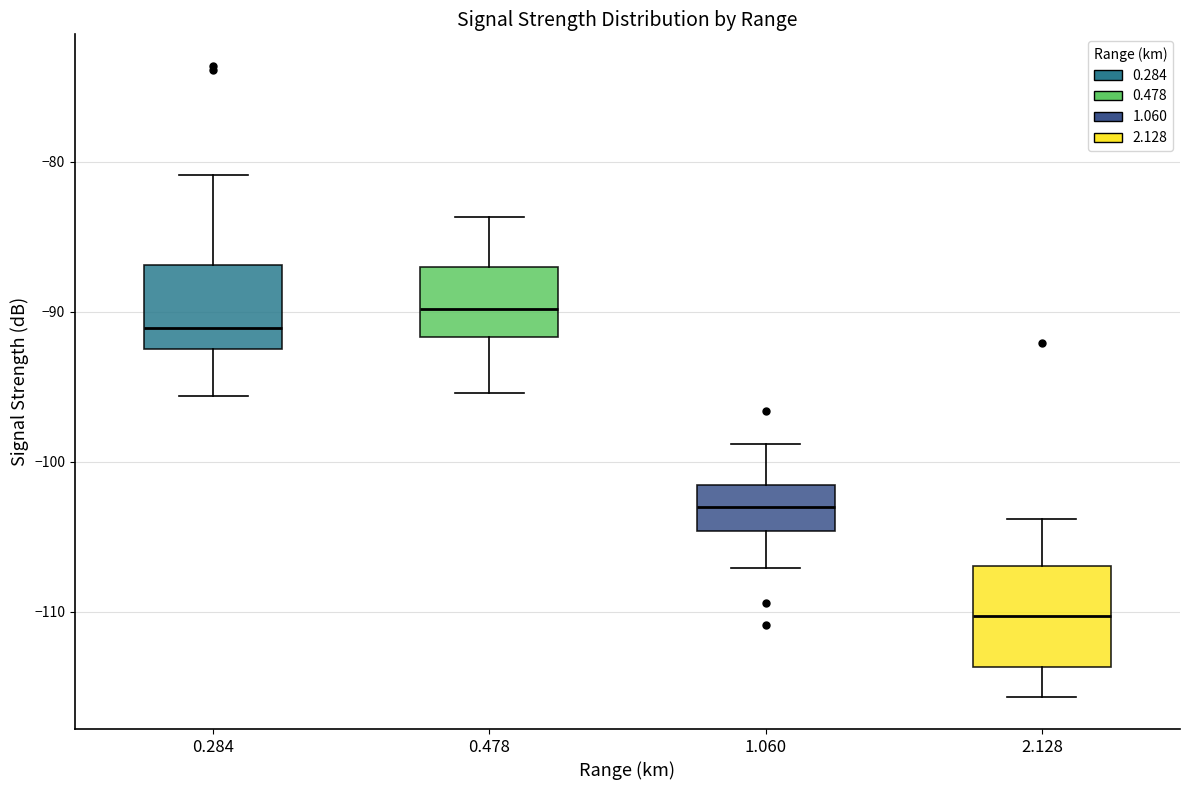

Reading left to right, read every box against the y-axis: the position of its median line, the range the box covers, and the ends of its whiskers. The values are not printed on the chart, so give them approximately, as read against the axis.

0.284: median -91, box -92 to -87, whiskers -96 to -81
0.478: median -90, box -92 to -87, whiskers -95 to -84
1.060: median -103, box -105 to -102, whiskers -107 to -99
2.128: median -110, box -114 to -107, whiskers -116 to -104